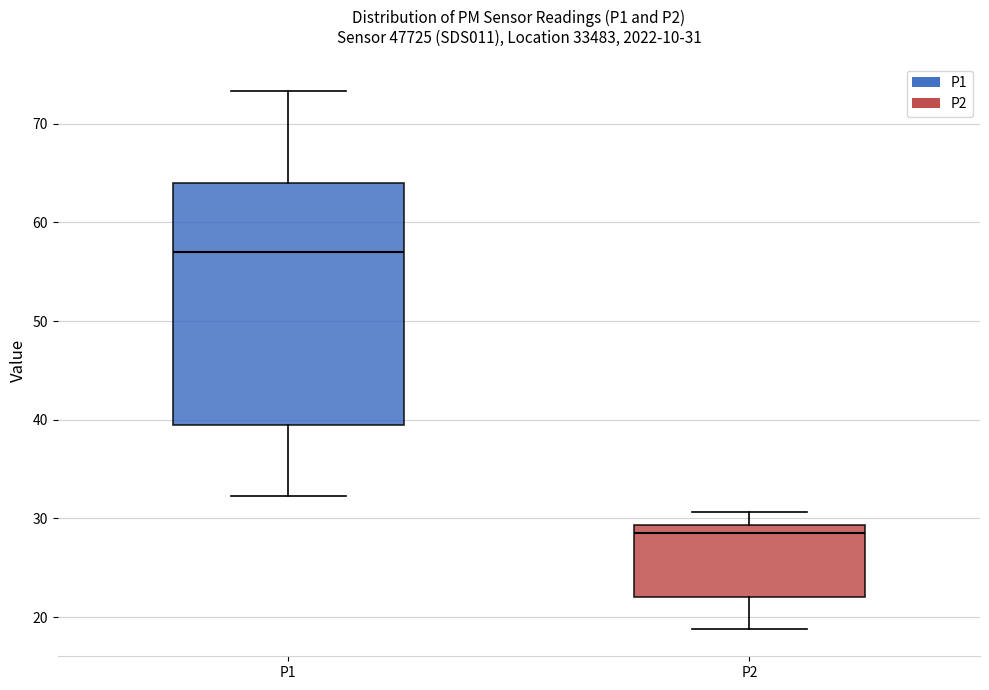

Which box has the lowest median line?

P2